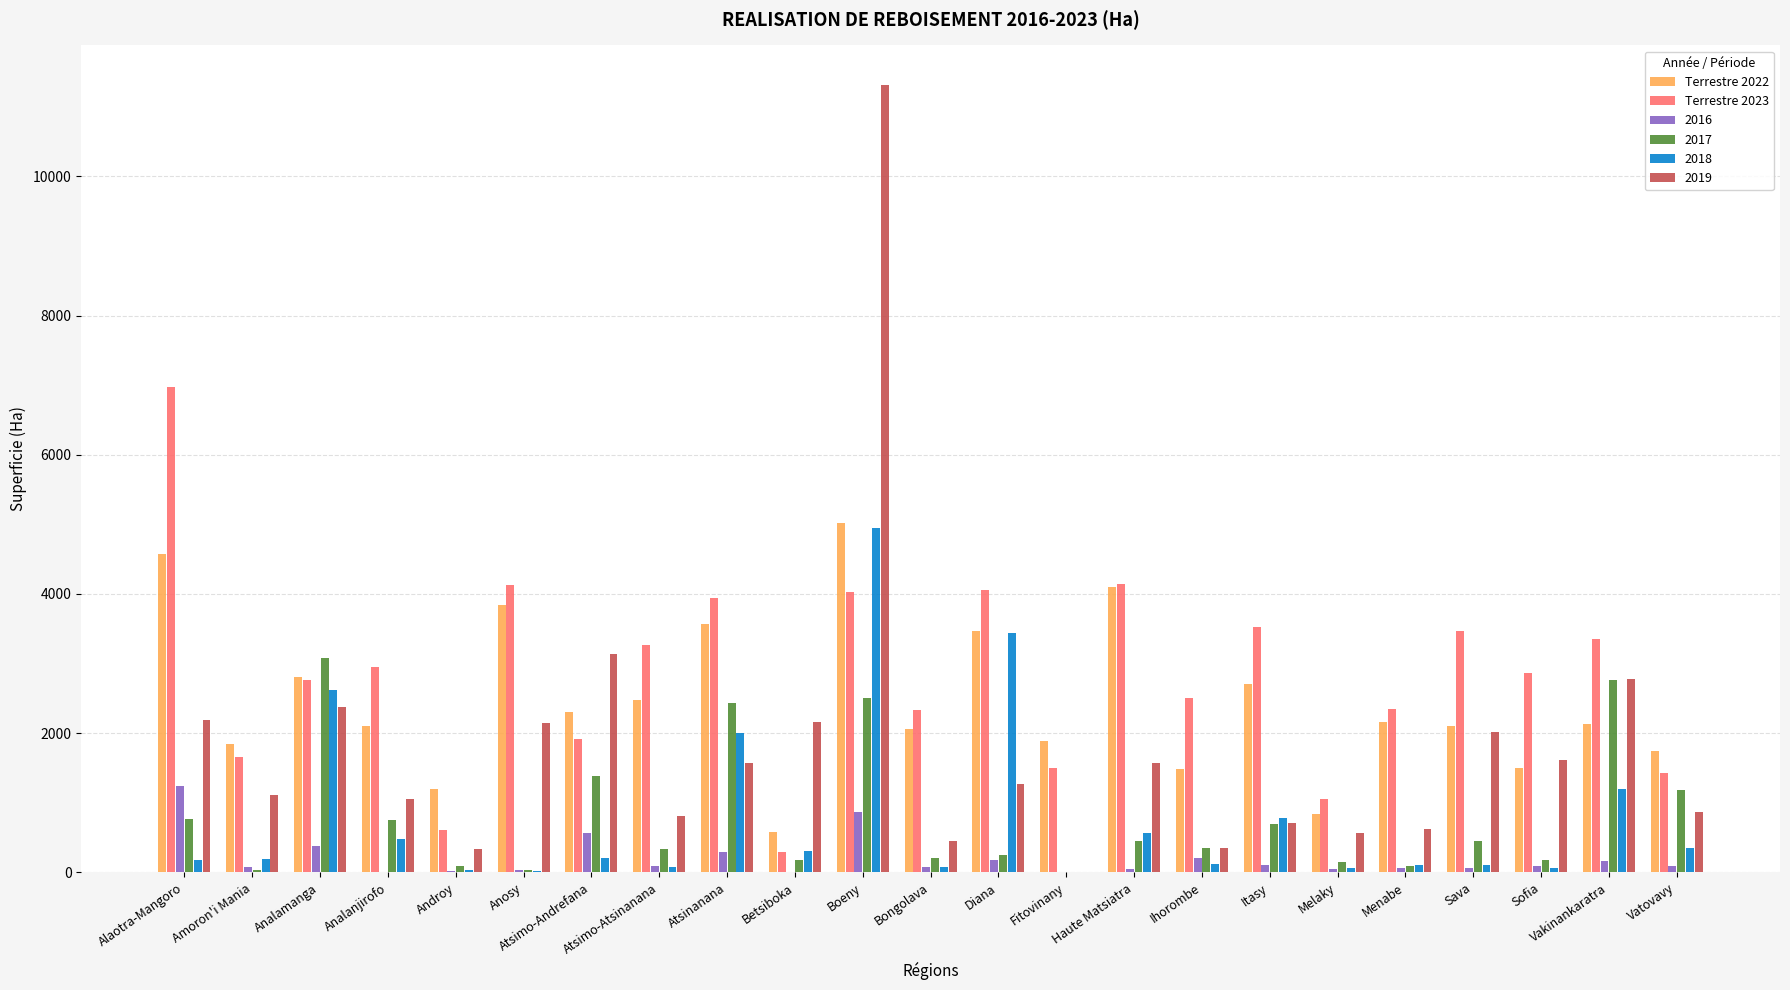

What are all the series names shown in the legend?

Terrestre 2022, Terrestre 2023, 2016, 2017, 2018, 2019